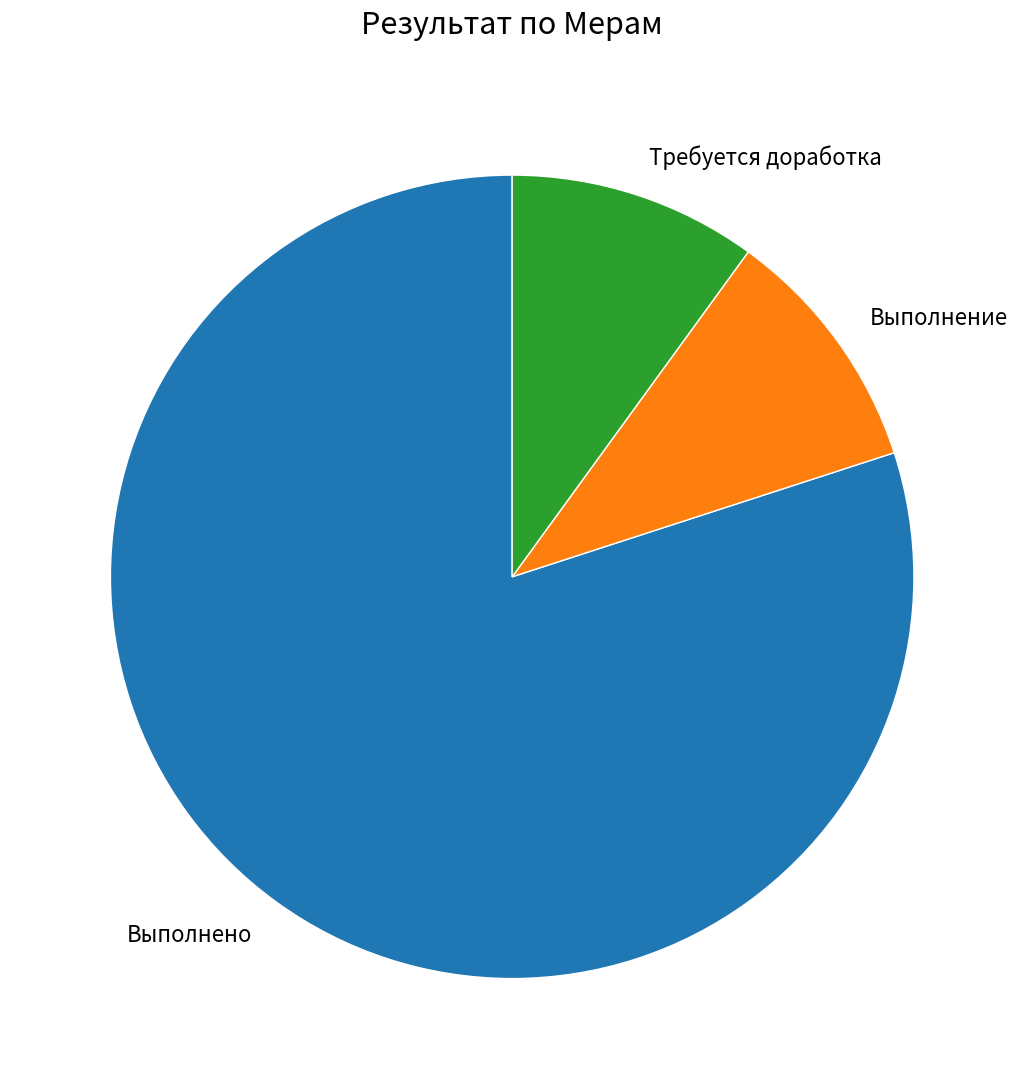

Is Выполнено the majority of the pie?

Yes